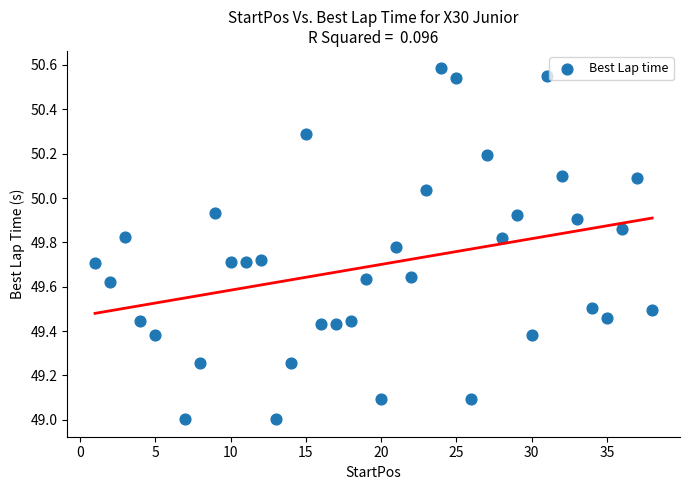

What is the range of X values (max minus min)?

37.0